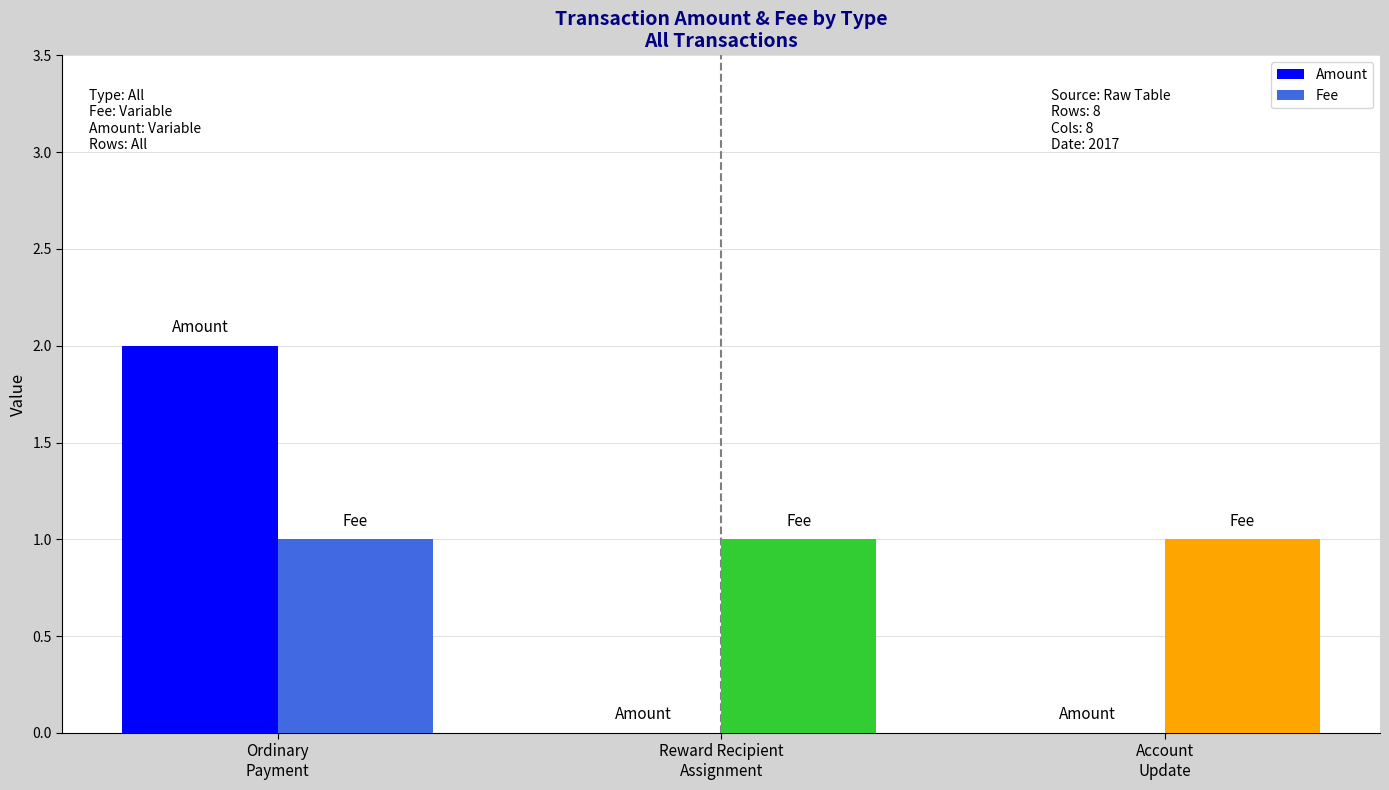

What are all the series names shown in the legend?

Amount, Fee